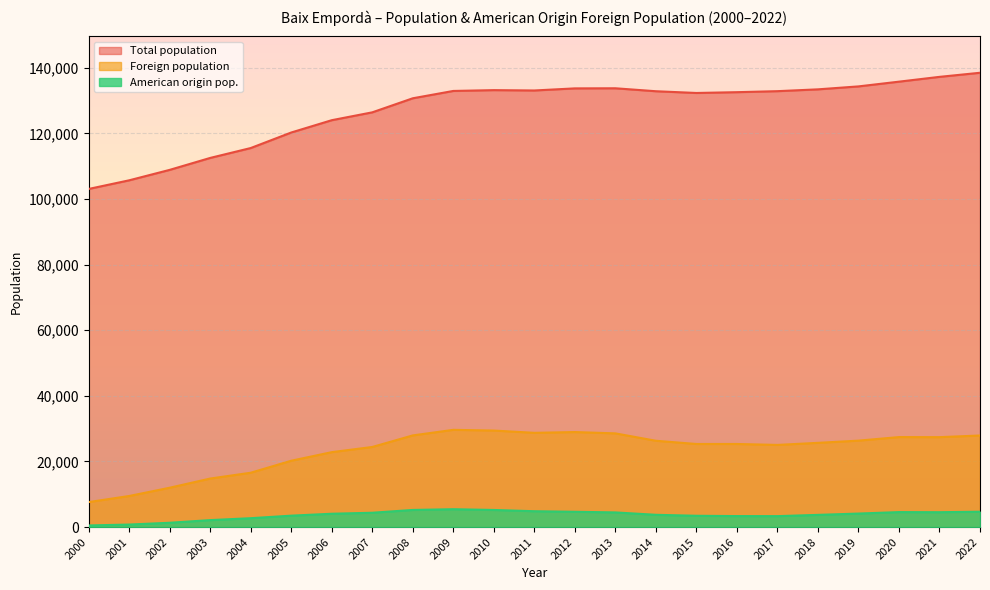

What is the difference between the maximum and minimum values in the Total population series?

35426